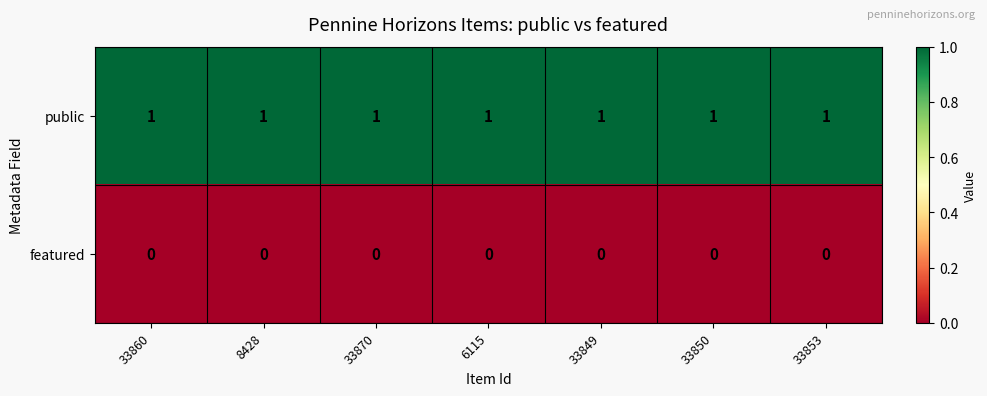

List the series in order of their overall mean, highest first.

public, featured